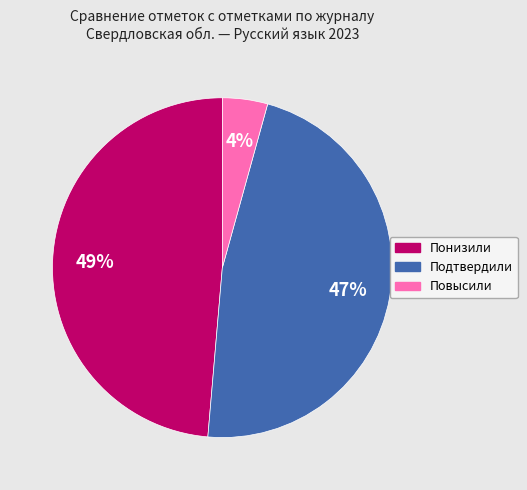

Is there a majority slice in this chart?

No